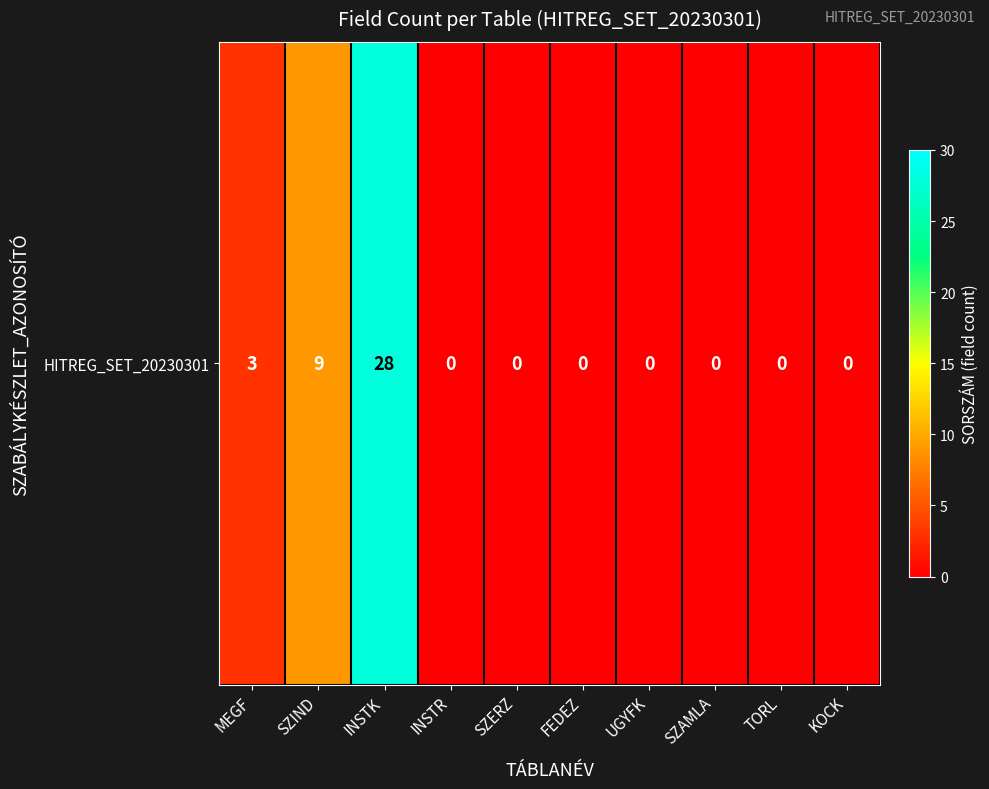

Is it true that the value at FEDEZ is 0?

True